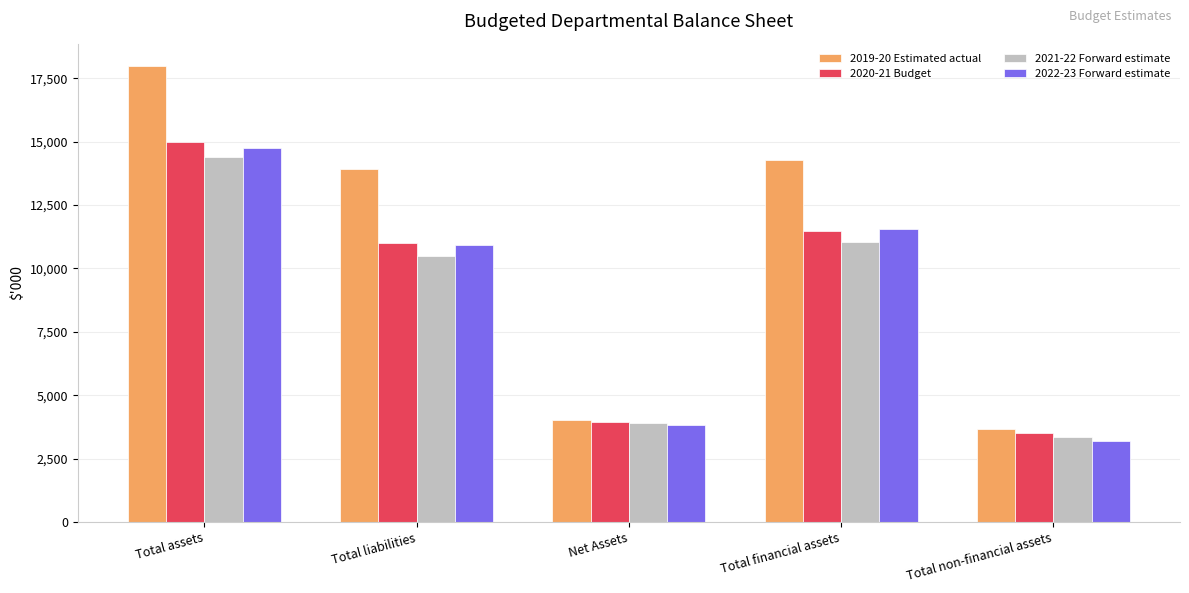

Reading left to right, extract all data points from this chart.

2019-20 Estimated actual: 17966	13941	4025	14296	3670
2020-21 Budget: 14970	11012	3958	11475	3495
2021-22 Forward estimate: 14384	10496	3888	11040	3344
2022-23 Forward estimate: 14736	10920	3816	11542	3194